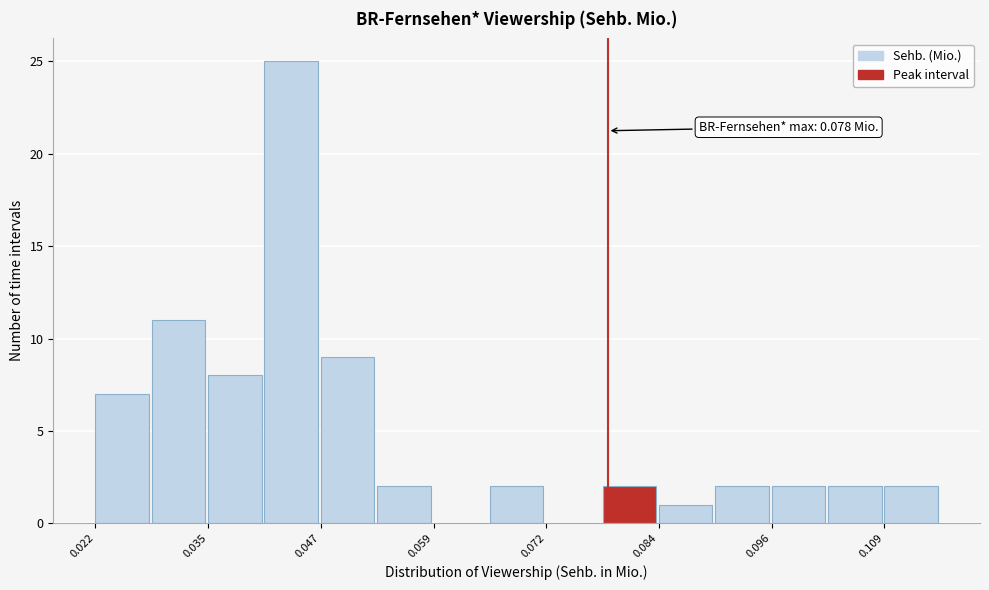

Around what value on the x-axis is the tallest bar? Give the approximate position of its centre, as read against the axis.

0.044